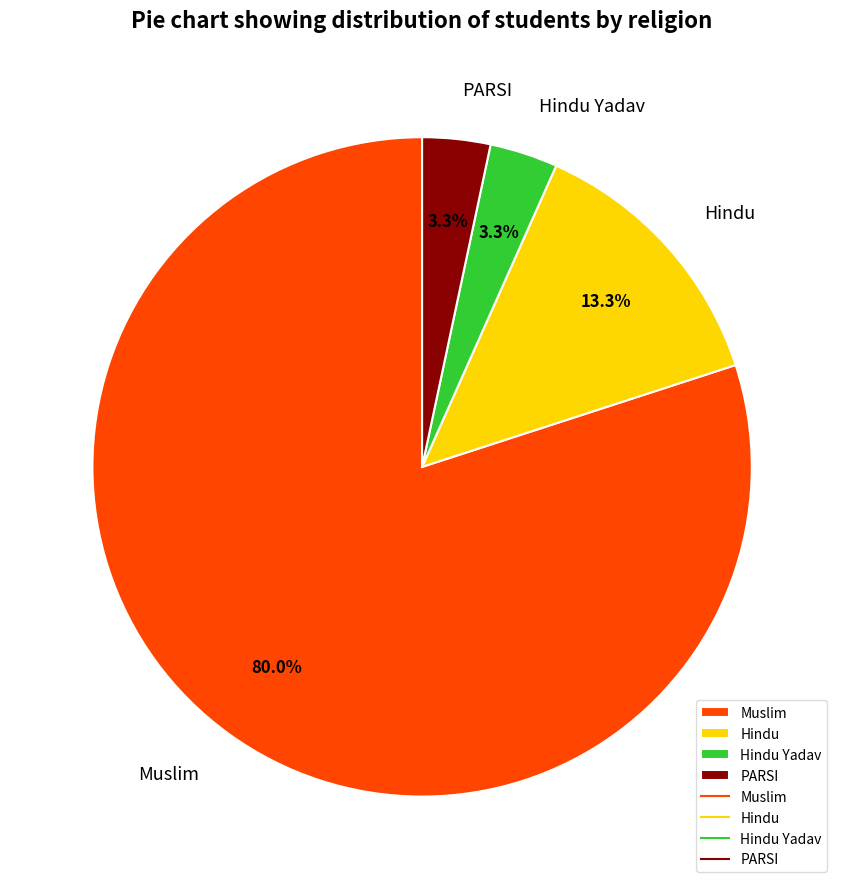

Is it true that Muslim is 85% of the pie?

False